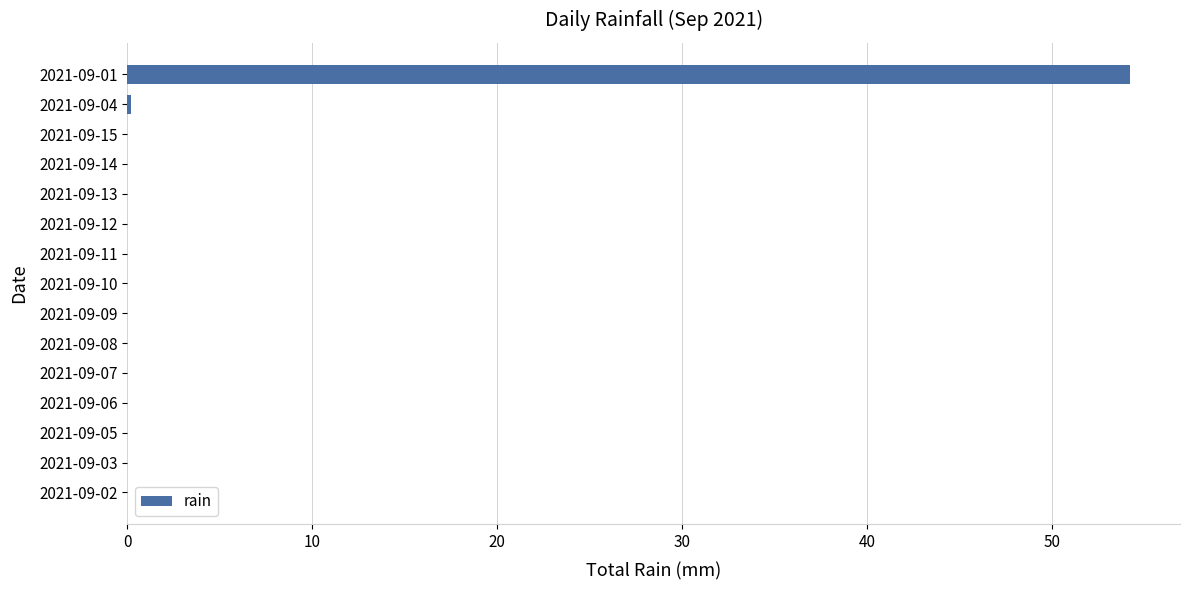

Which has a higher value, 2021-09-05 or 2021-09-01?

2021-09-01